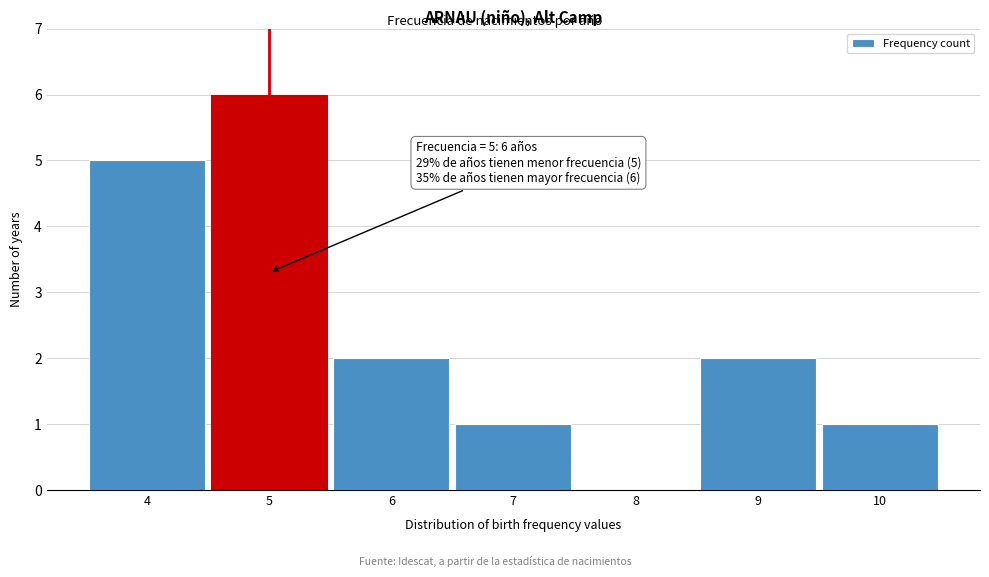

Over which range of the x-axis is the bar tallest?

4.5 to 5.5